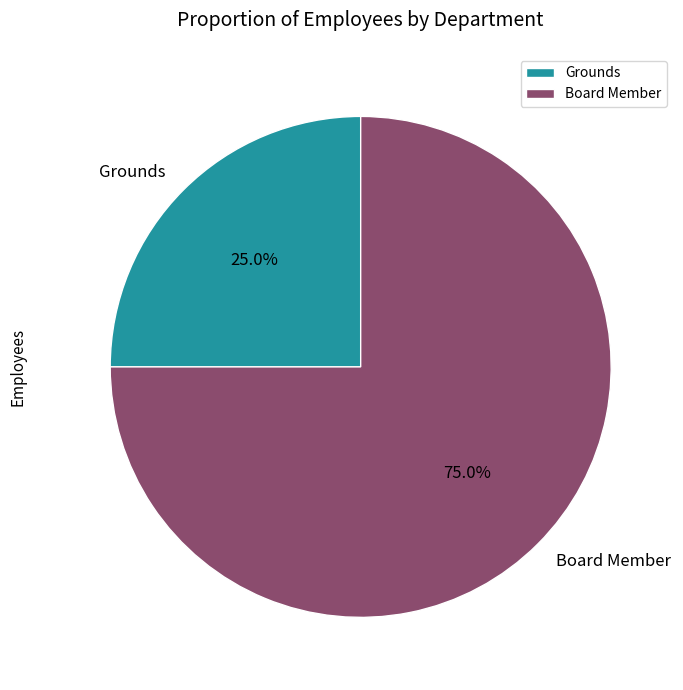

Approximately how many times larger is the value at Board Member compared to Grounds?

3.0